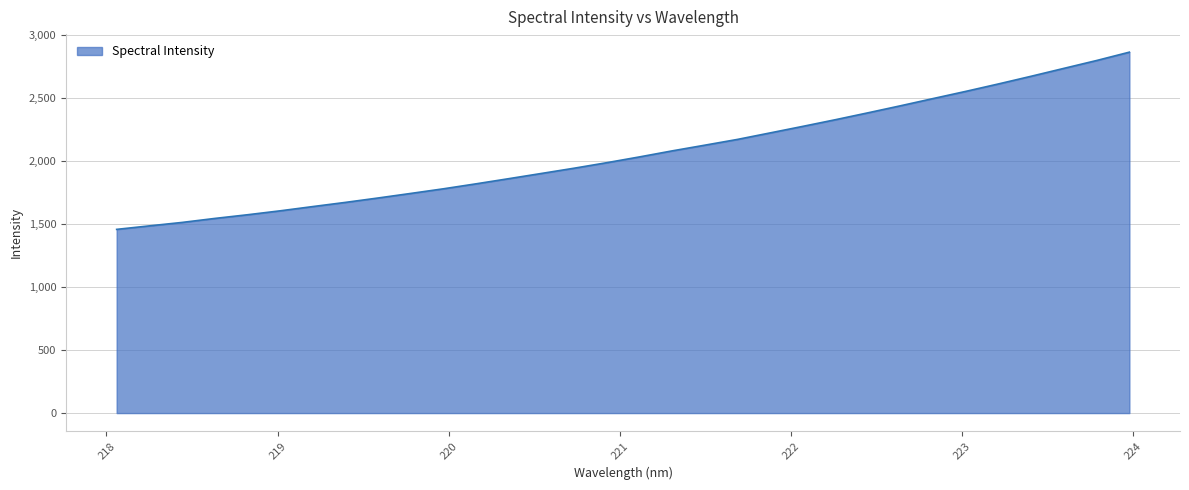

What is the sum of all values?

66025.2